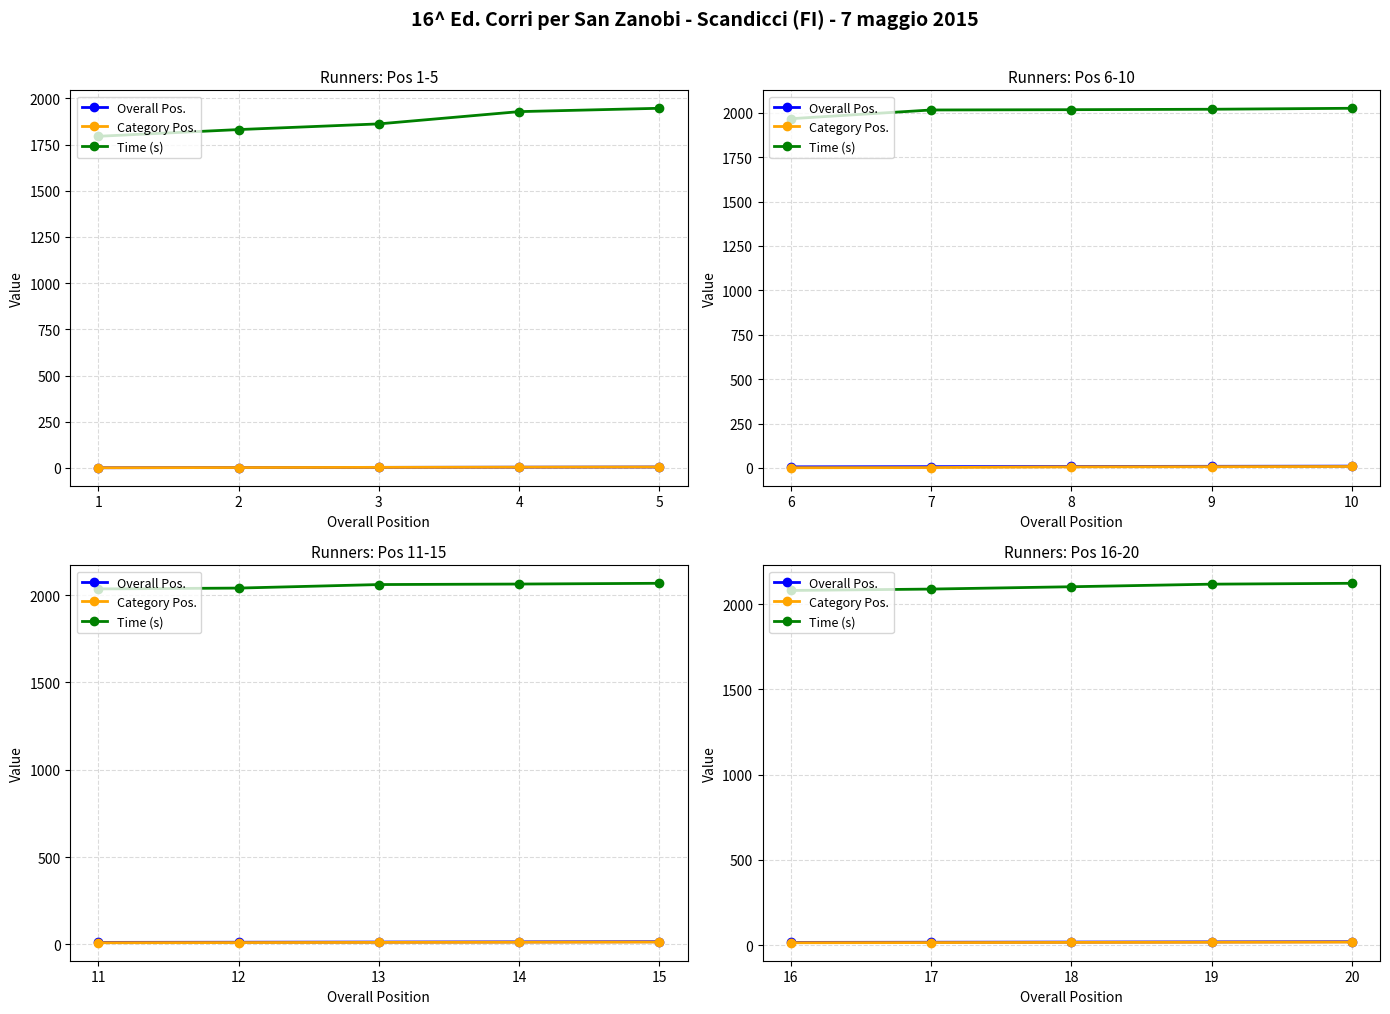

What is the difference between the maximum and second lowest values in the Overall Pos. series?

3.0